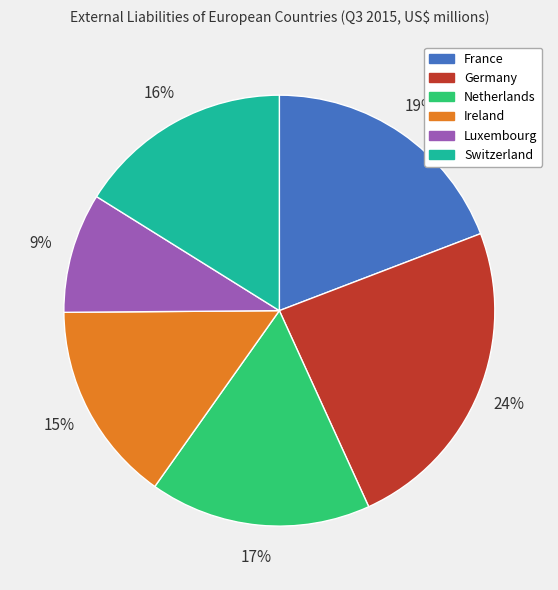

To the nearest percent, what is the average slice percentage?

17%